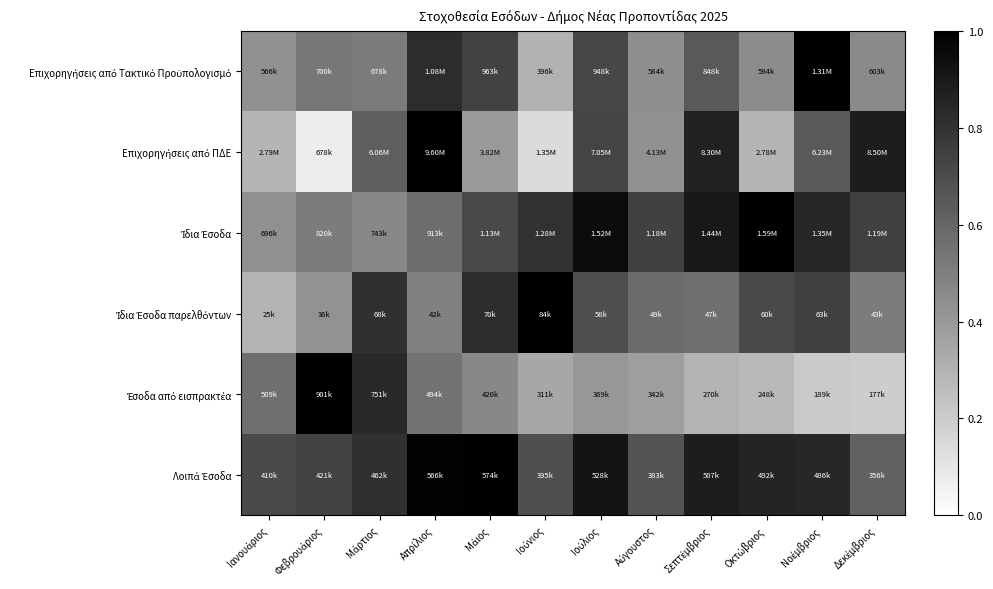

How many data points does each series have?

12